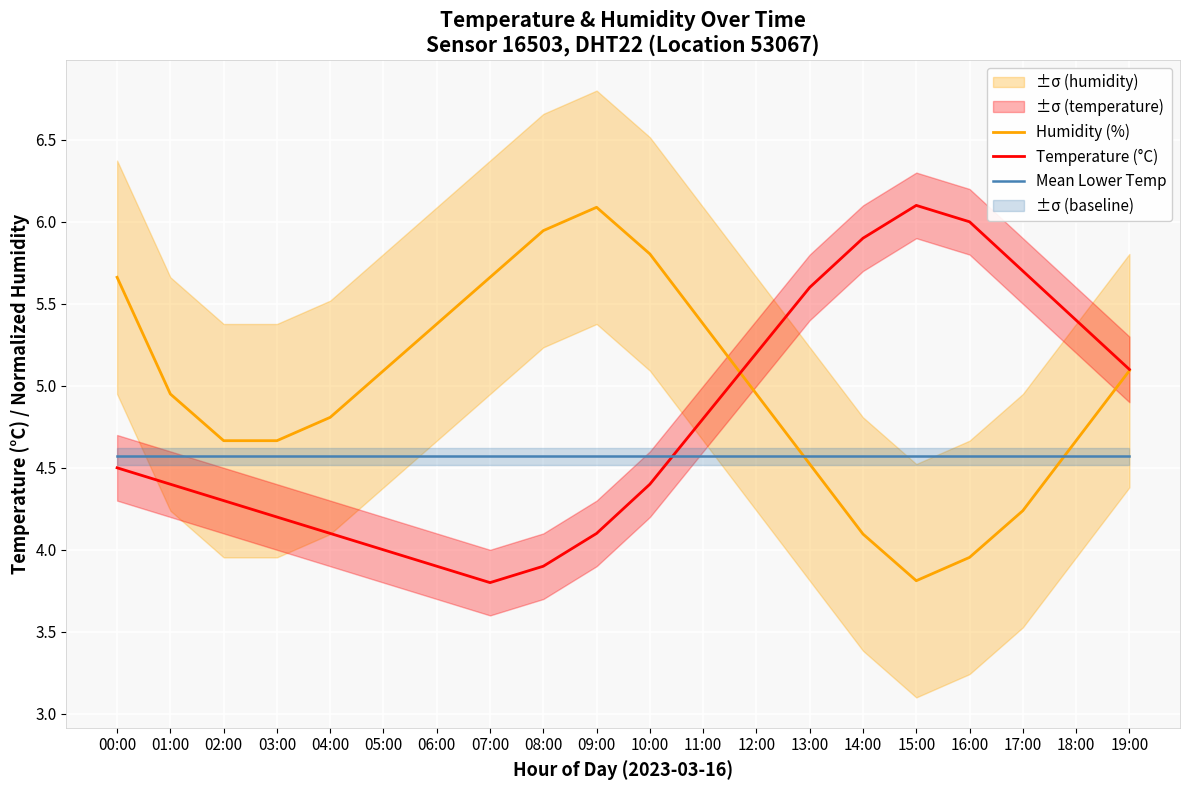

What is the sum of all Humidity (%) values?

99.4